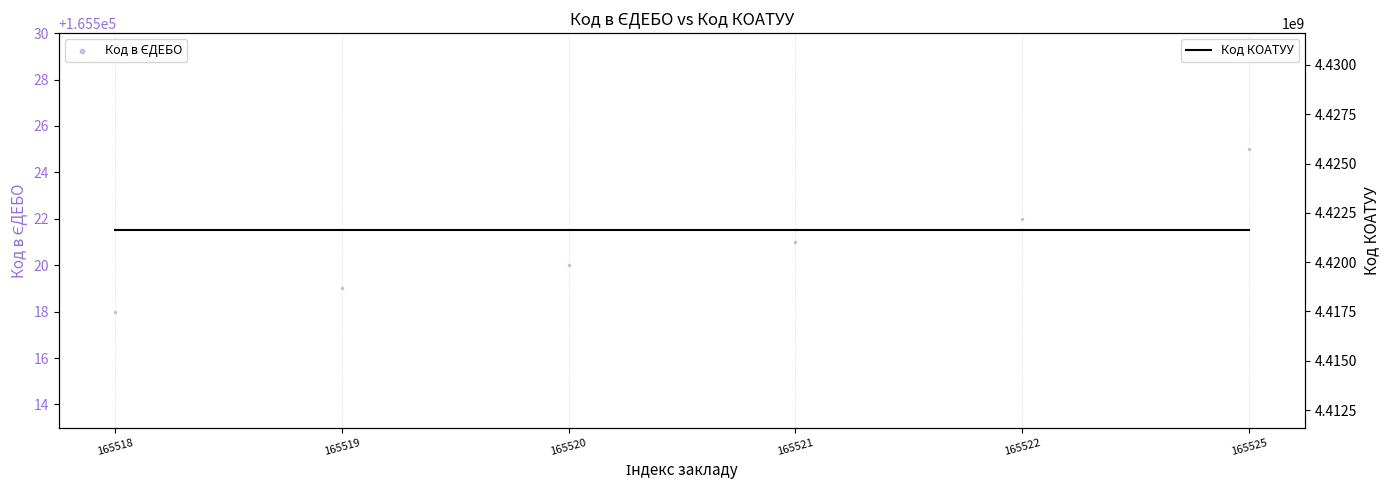

What are all the series names shown in the legend?

Код в ЄДЕБО, Код КОАТУУ